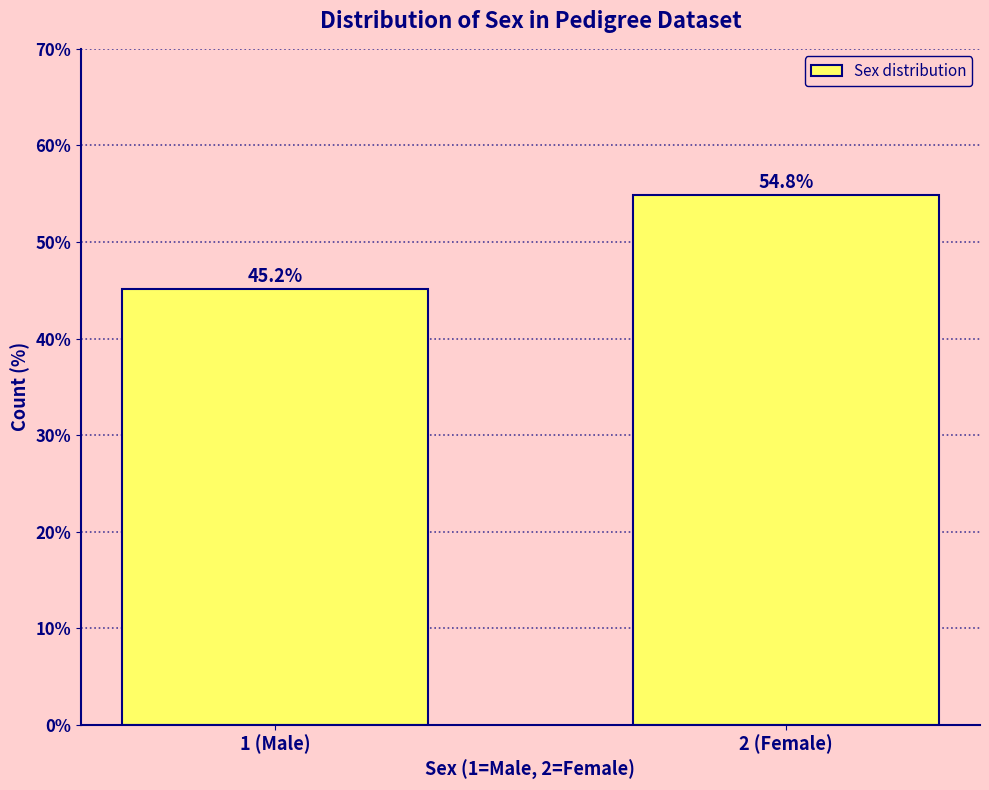

Reading left to right, transcribe all the data shown in this chart.

1 (Male)=45.2	2 (Female)=54.8